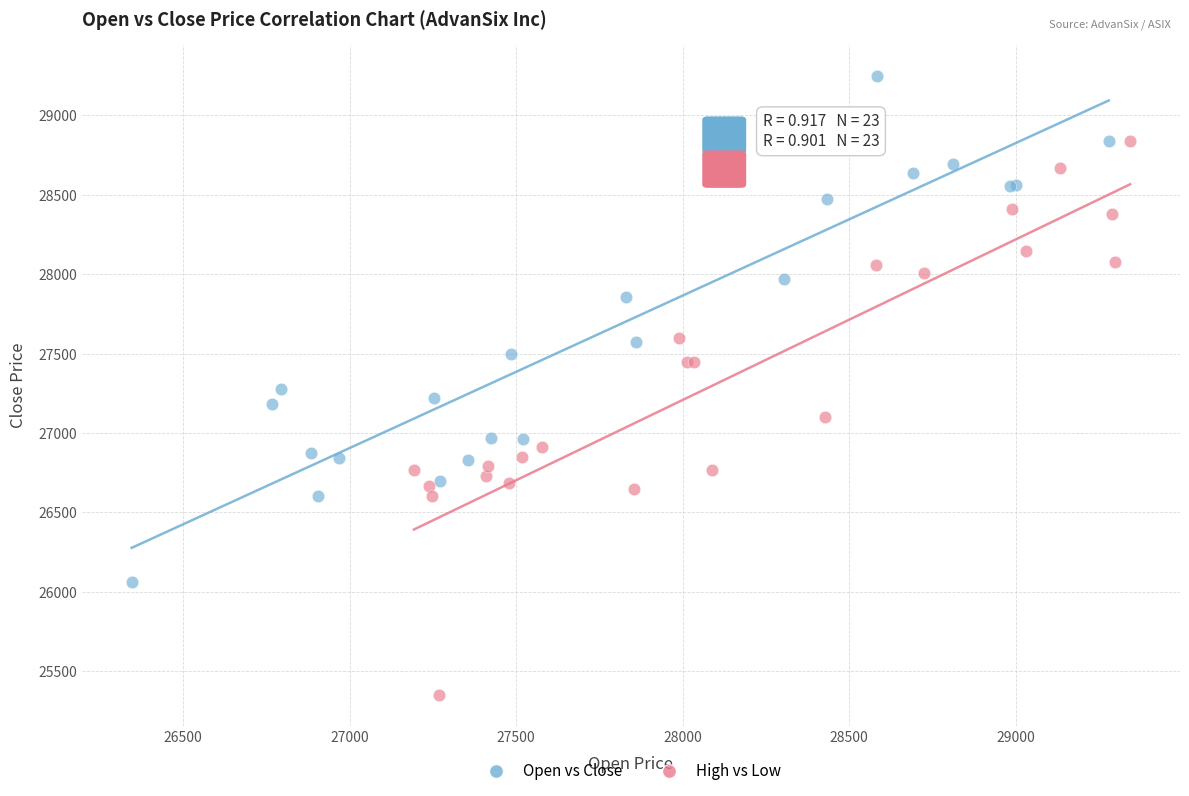

Which series contains the highest Y value?

Open vs Close